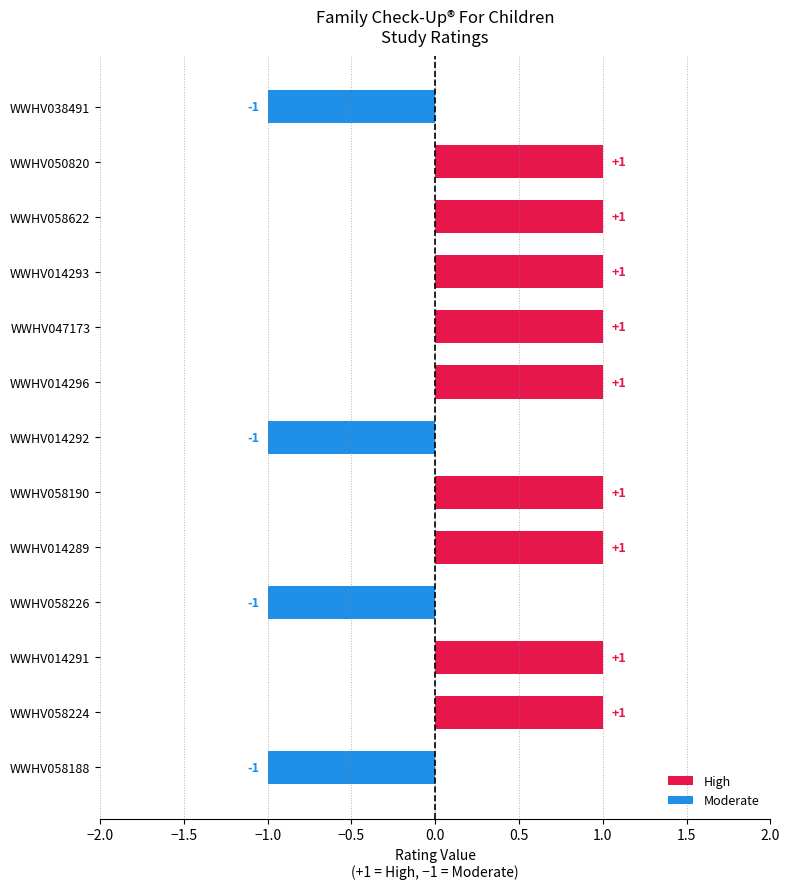

What is the value of the 11th bar from the top?

1